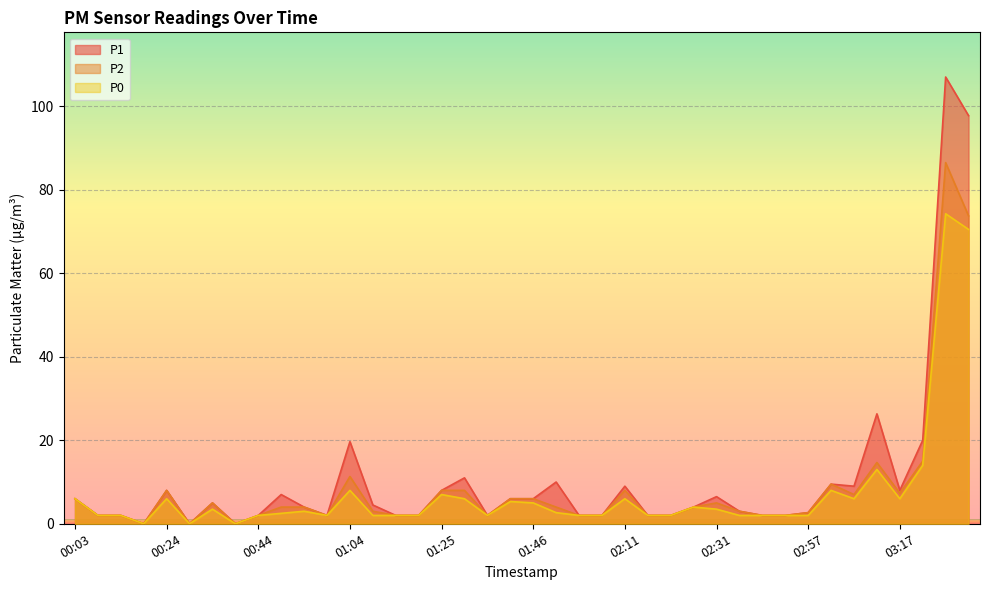

Is it true that P0 equals 3.5 at 02:31?

True